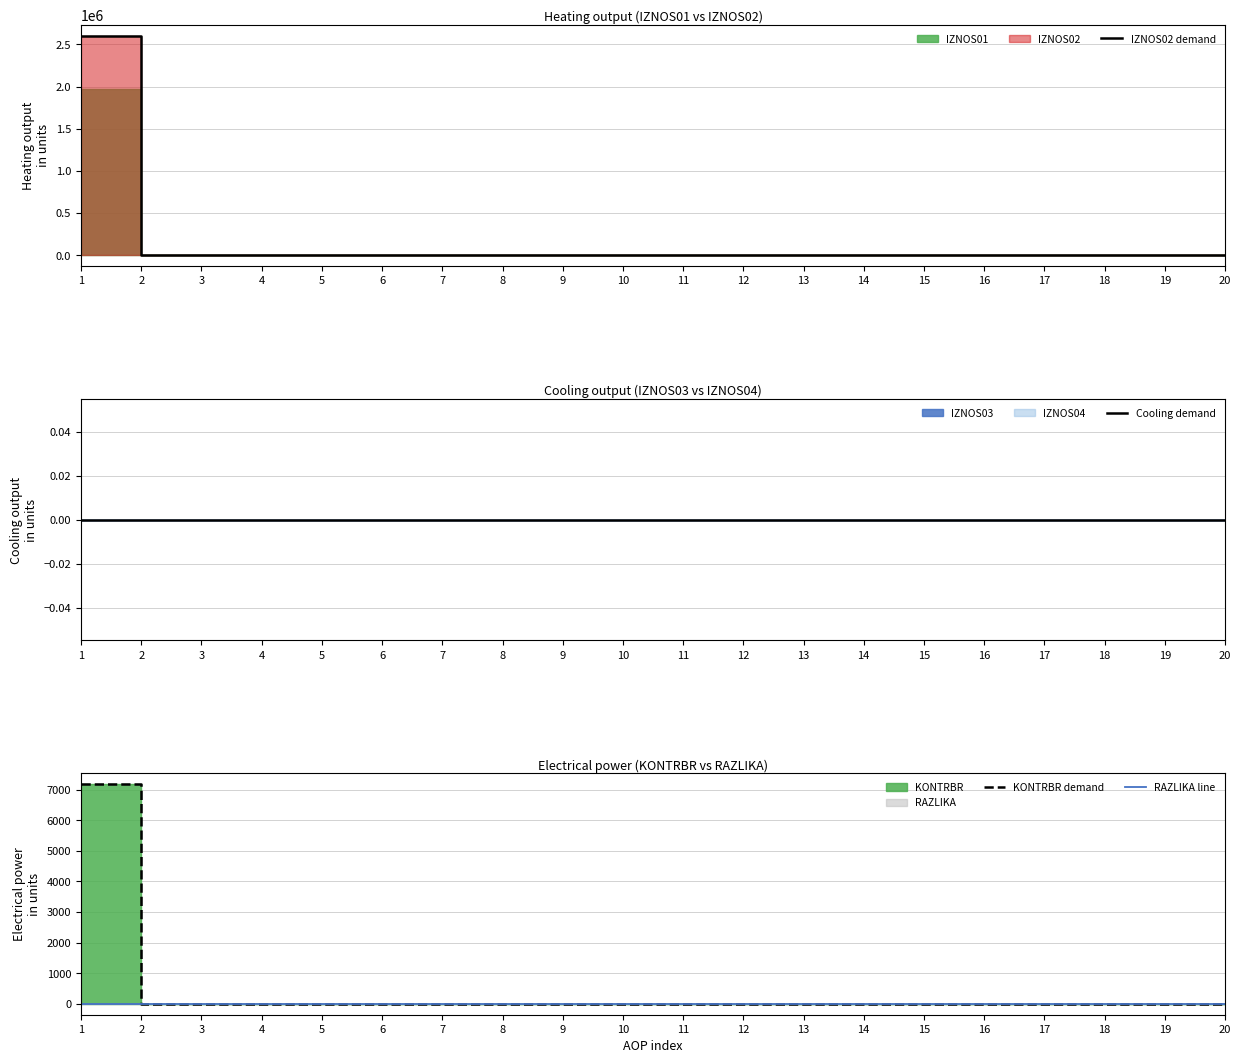

Does the chart have visible grid lines?

Yes